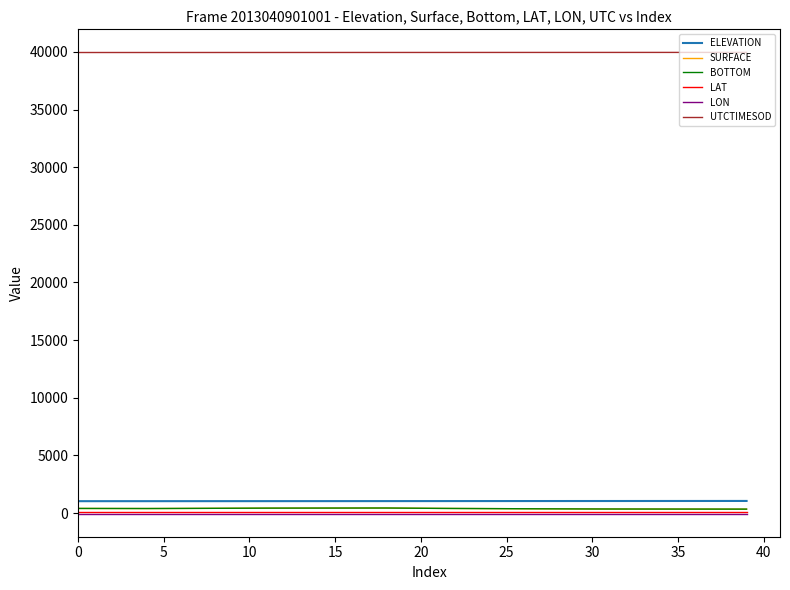

True or false: LAT and ELEVATION intersect in this chart.

False